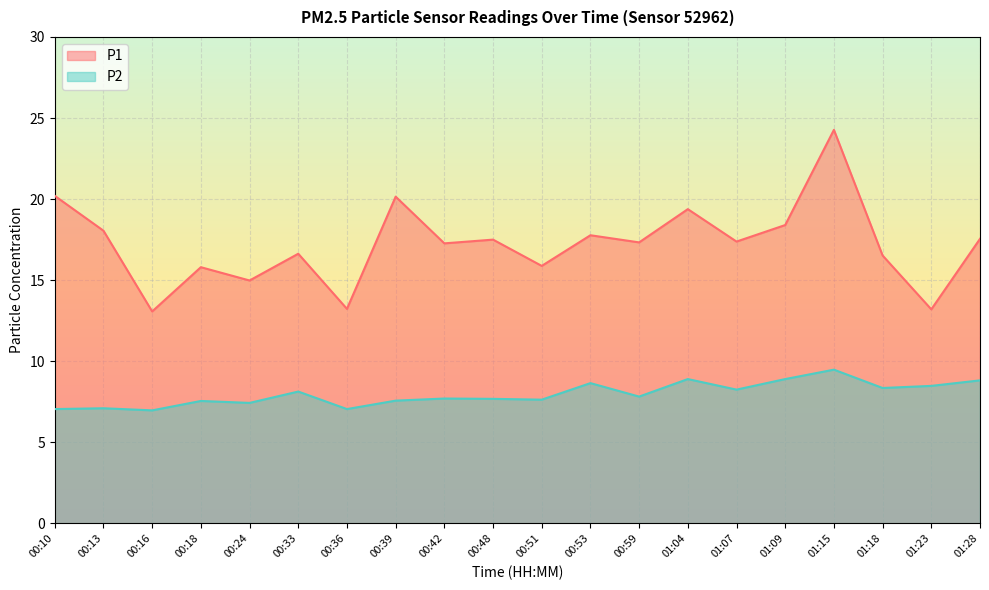

List the series in order of their peak value, lowest first.

P2, P1